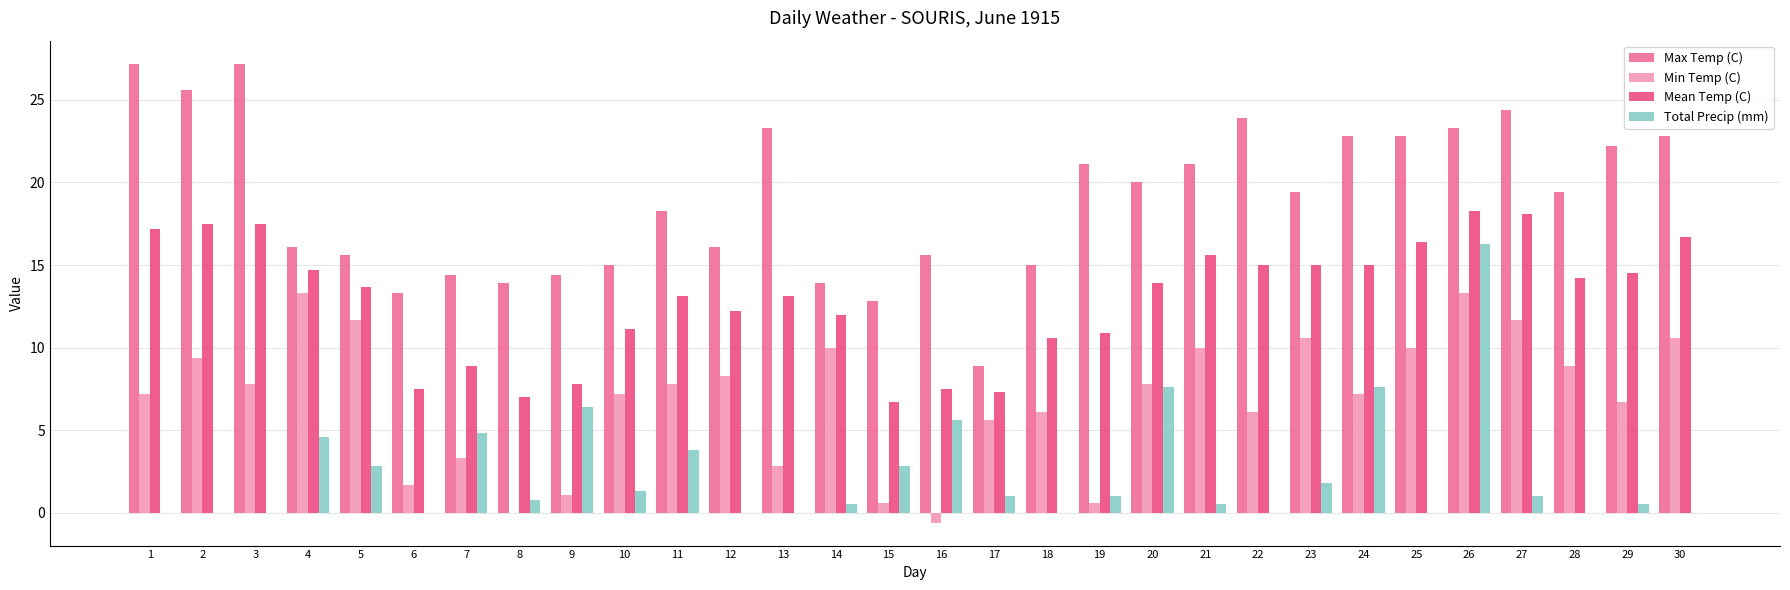

Reading left to right, list all the values displayed in this chart.

Max Temp (C): 1=27.2	2=25.6	3=27.2	4=16.1	5=15.6	6=13.3	7=14.4	8=13.9	9=14.4	10=15.0	11=18.3	12=16.1	13=23.3	14=13.9	15=12.8	16=15.6	17=8.9	18=15.0	19=21.1	20=20.0	21=21.1	22=23.9	23=19.4	24=22.8	25=22.8	26=23.3	27=24.4	28=19.4	29=22.2	30=22.8
Min Temp (C): 1=7.2	2=9.4	3=7.8	4=13.3	5=11.7	6=1.7	7=3.3	8=0.0	9=1.1	10=7.2	11=7.8	12=8.3	13=2.8	14=10.0	15=0.6	16=-0.6	17=5.6	18=6.1	19=0.6	20=7.8	21=10.0	22=6.1	23=10.6	24=7.2	25=10.0	26=13.3	27=11.7	28=8.9	29=6.7	30=10.6
Mean Temp (C): 1=17.2	2=17.5	3=17.5	4=14.7	5=13.7	6=7.5	7=8.9	8=7.0	9=7.8	10=11.1	11=13.1	12=12.2	13=13.1	14=12.0	15=6.7	16=7.5	17=7.3	18=10.6	19=10.9	20=13.9	21=15.6	22=15.0	23=15.0	24=15.0	25=16.4	26=18.3	27=18.1	28=14.2	29=14.5	30=16.7
Total Precip (mm): 1=0.0	2=0.0	3=0.0	4=4.6	5=2.8	6=0.0	7=4.8	8=0.8	9=6.4	10=1.3	11=3.8	12=0.0	13=0.0	14=0.5	15=2.8	16=5.6	17=1.0	18=0.0	19=1.0	20=7.6	21=0.5	22=0.0	23=1.8	24=7.6	25=0.0	26=16.3	27=1.0	28=0.0	29=0.5	30=0.0